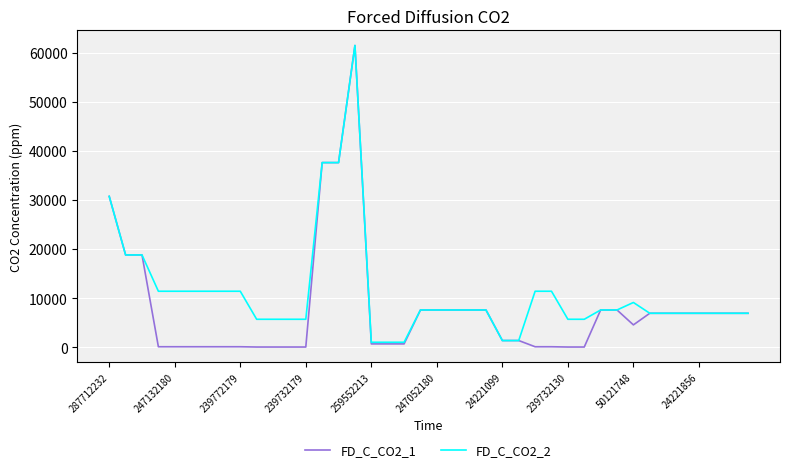

Which series has the largest total across all categories?

FD_C_CO2_2